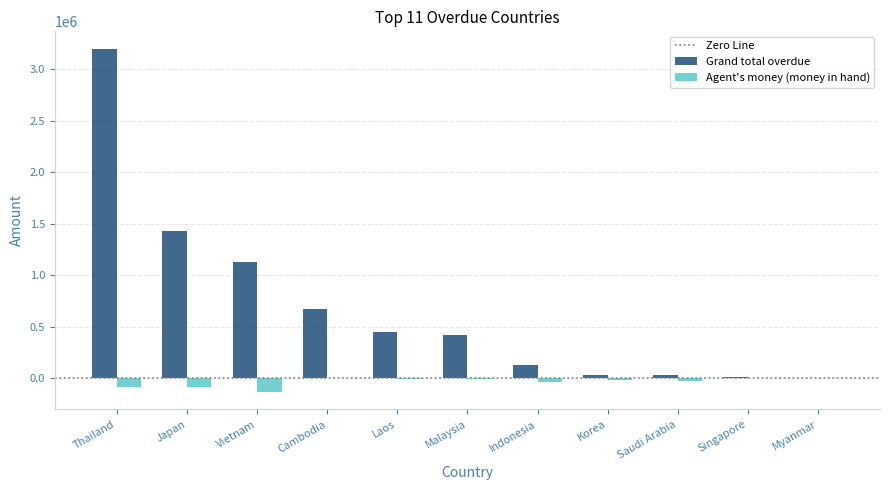

Which series has the largest total across all categories?

Grand total overdue